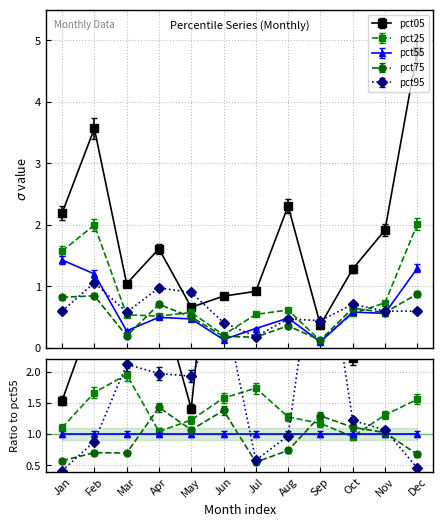

How many values in the pct05 series exceed 1?

8